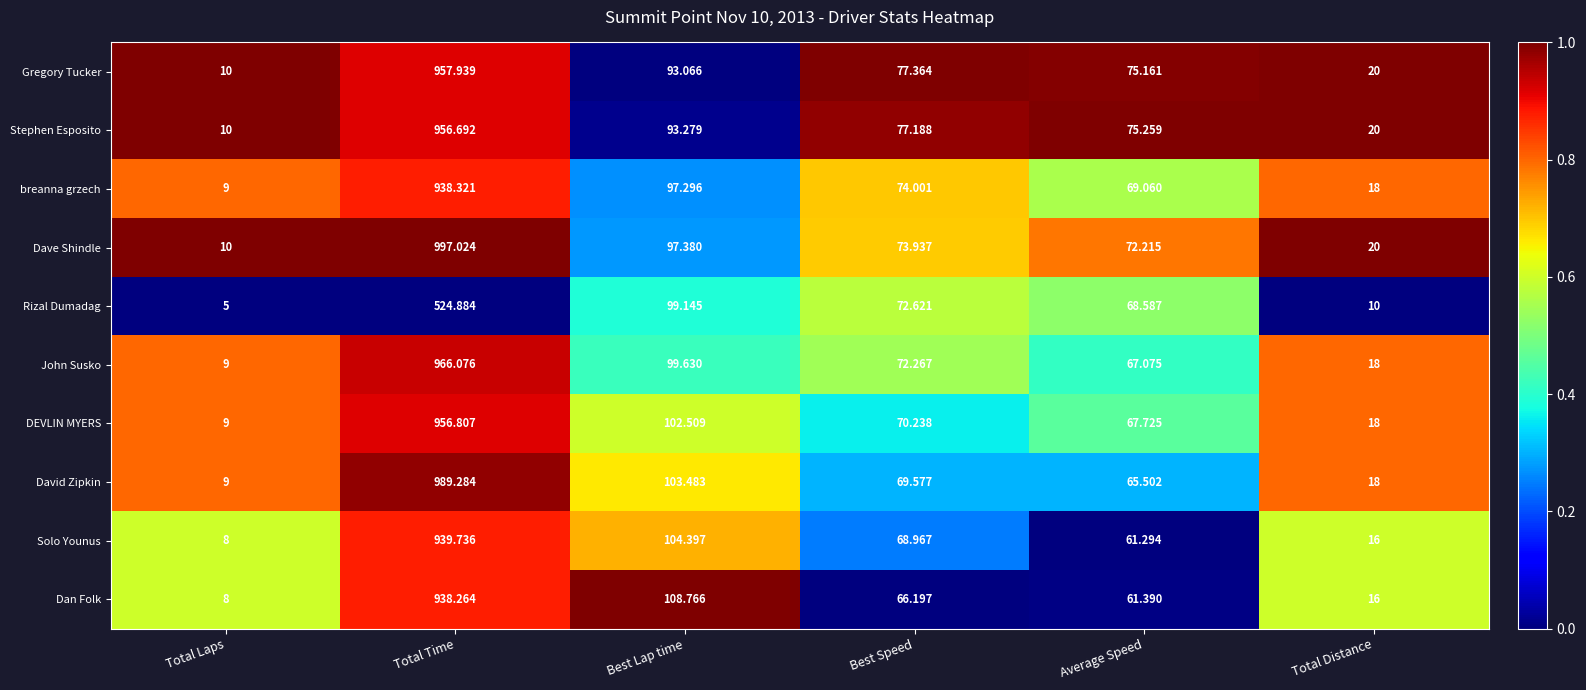

Which series changed the most between Best Speed and Average Speed?

Solo Younus